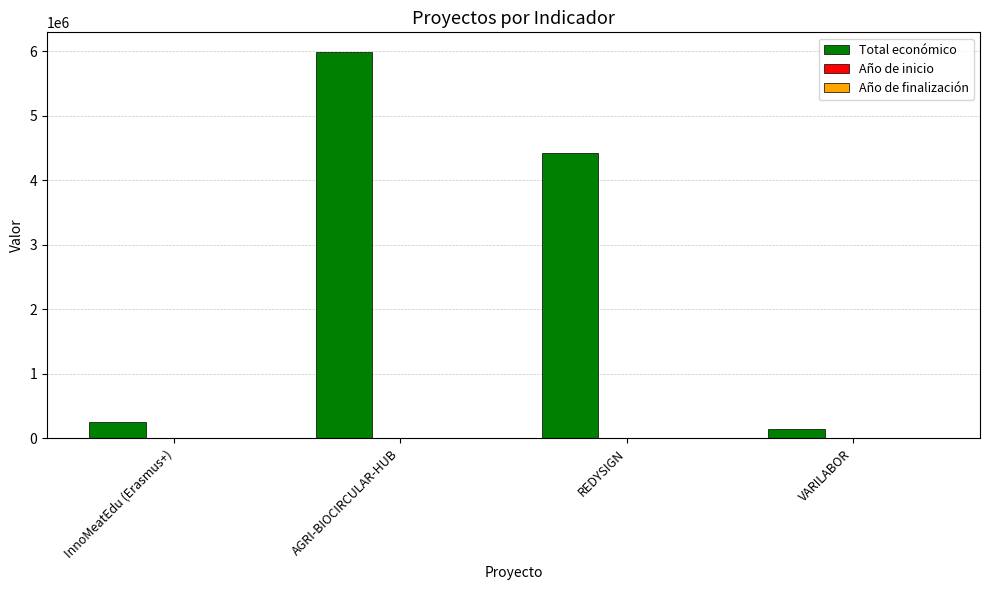

Between AGRI-BIOCIRCULAR-HUB and REDYSIGN, which series saw the biggest shift?

Total económico